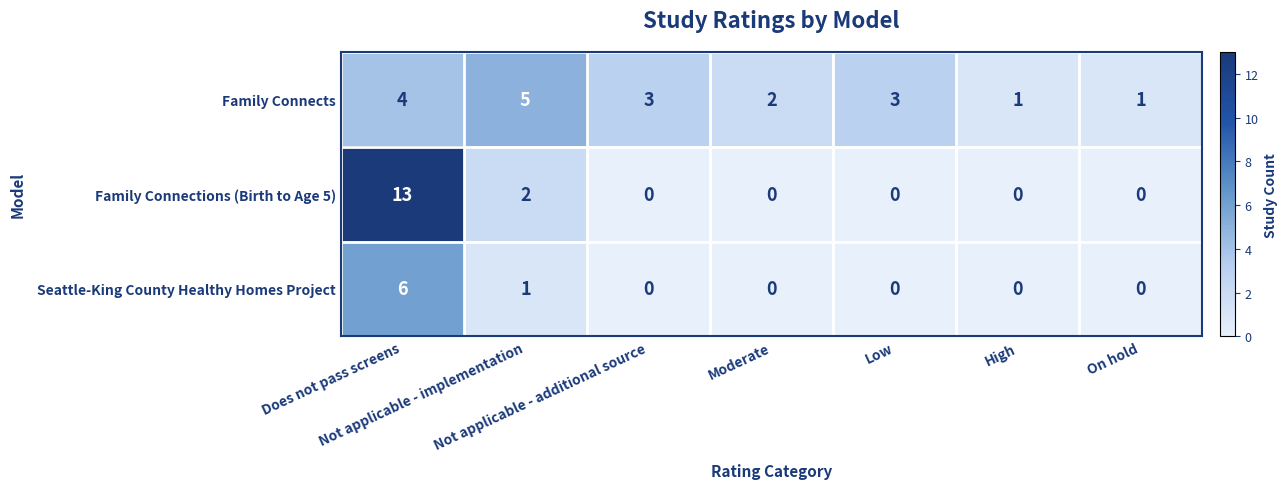

What is the difference between the maximum and minimum values in the Family Connections (Birth to Age 5) series?

13